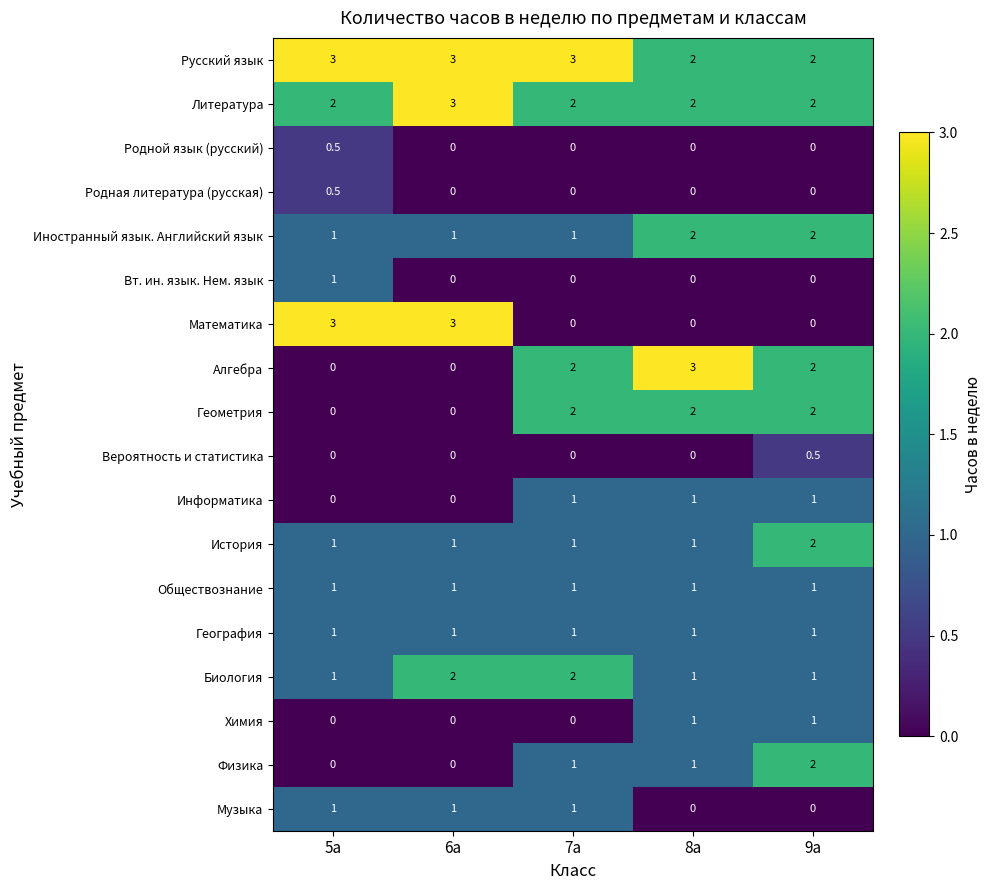

What is the greatest value displayed?

3.0